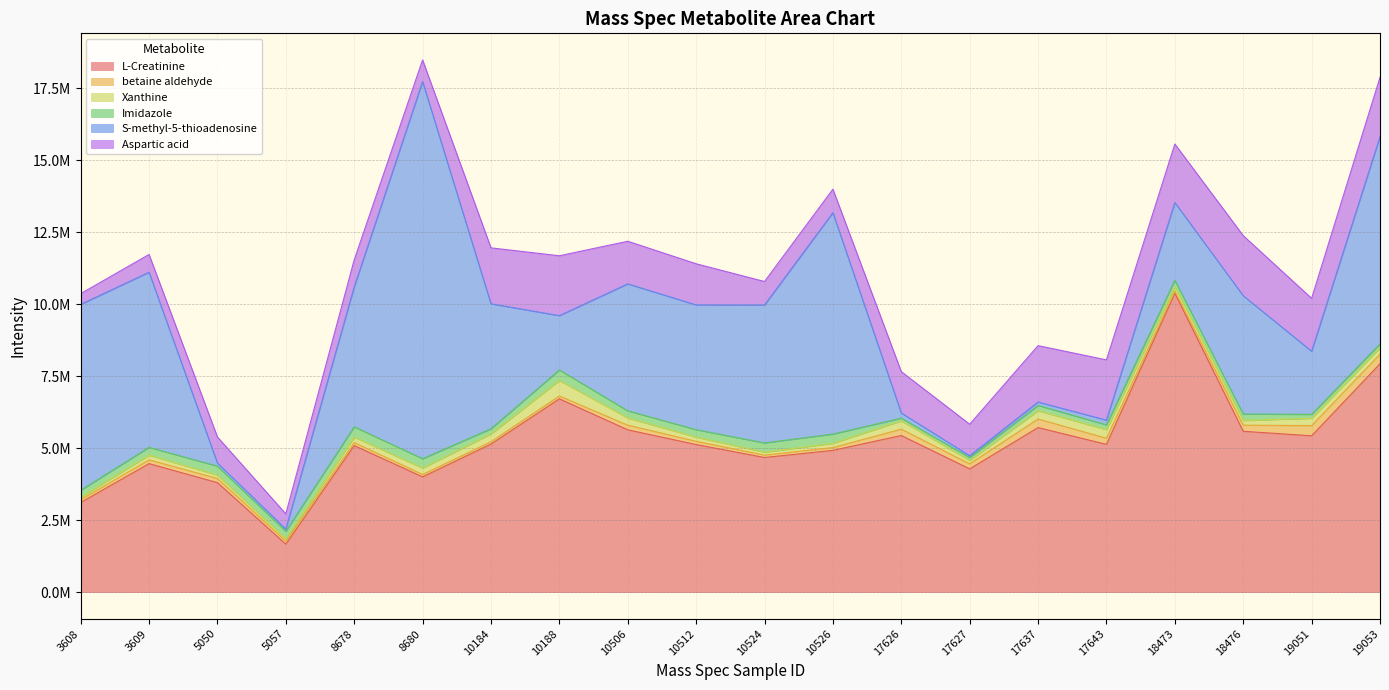

At which category is the sum across all series the highest?

8680